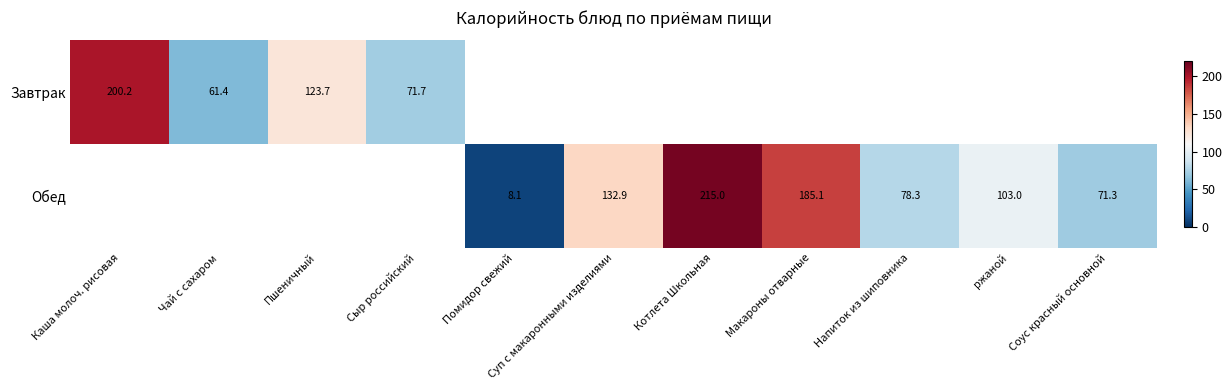

What is the minimum value shown in the chart?

8.1